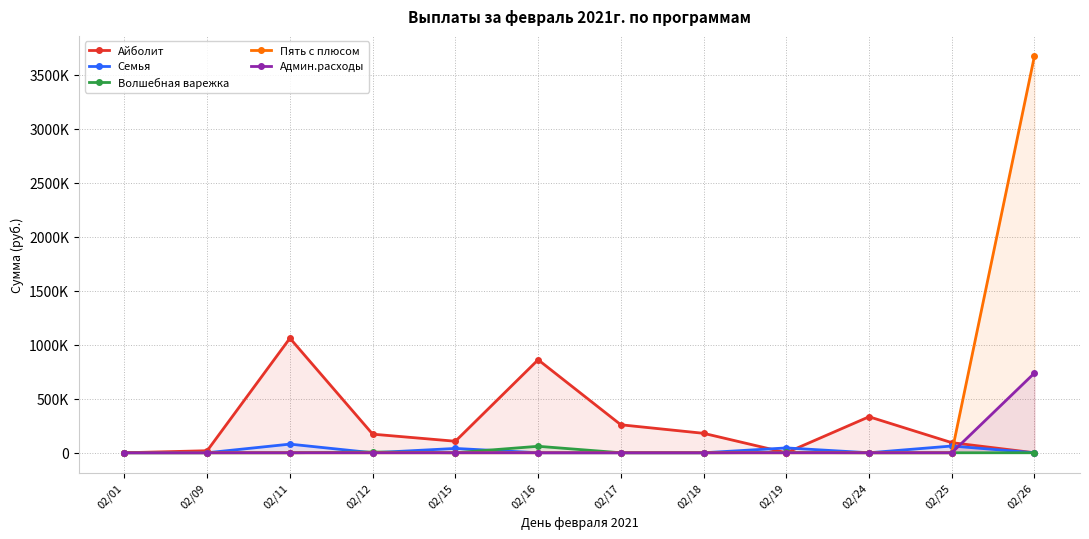

How many series are shown in this chart?

5